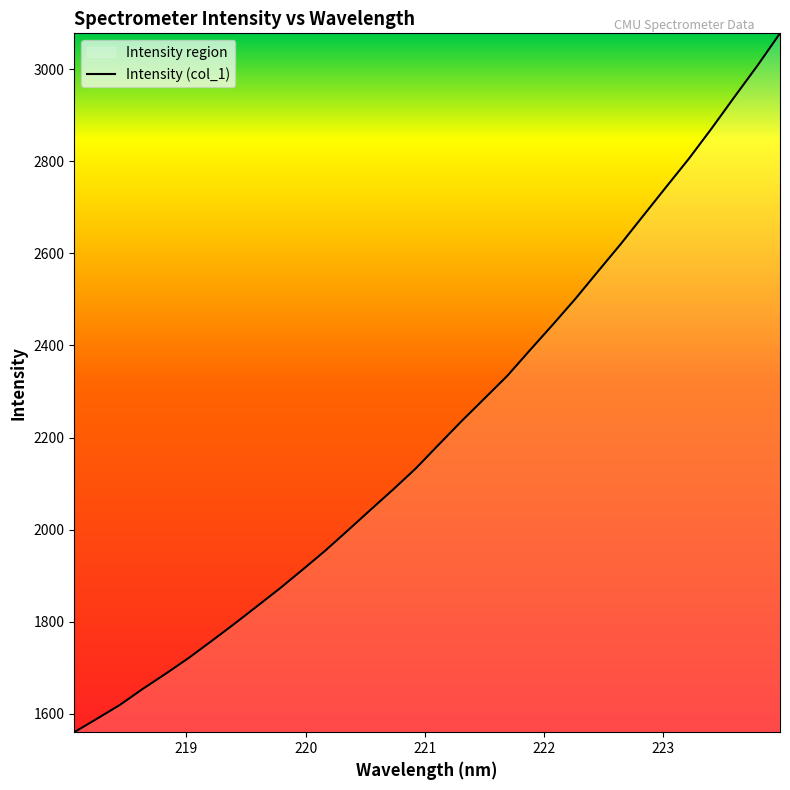

What is the difference between the maximum and minimum values?

1517.7